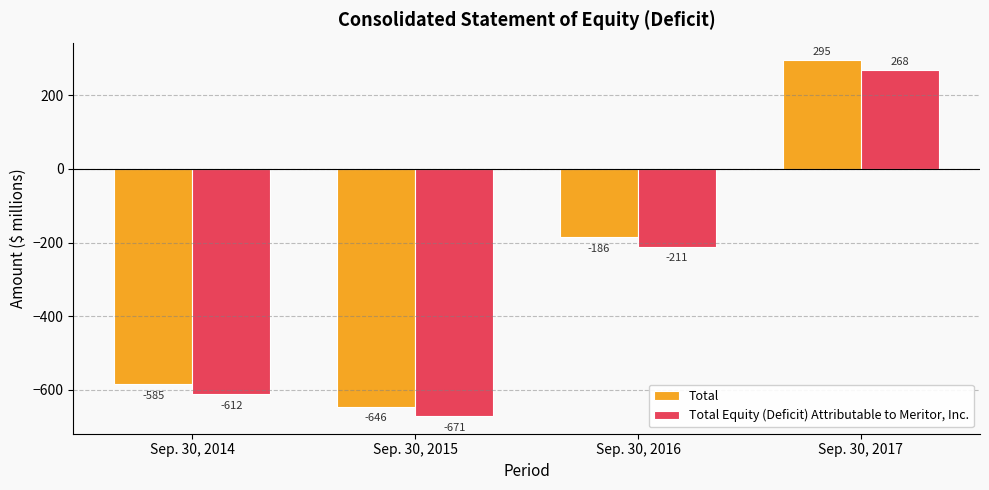

True or false: Total Equity (Deficit) Attributable to Meritor, Inc. has a value of -211 at Sep. 30, 2016.

True